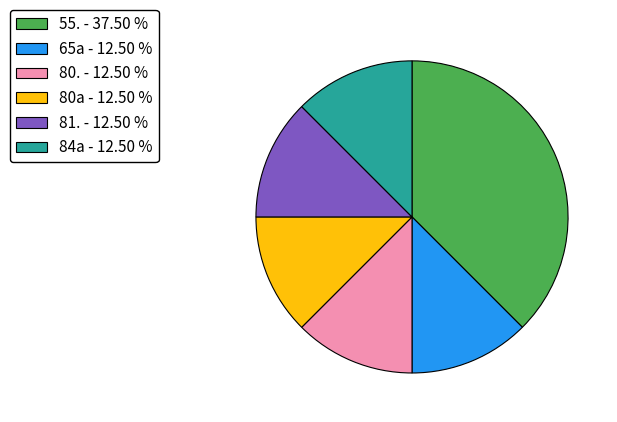

Approximately how many times larger is the value at 65a - 12.50 % compared to 84a - 12.50 %?

1.0